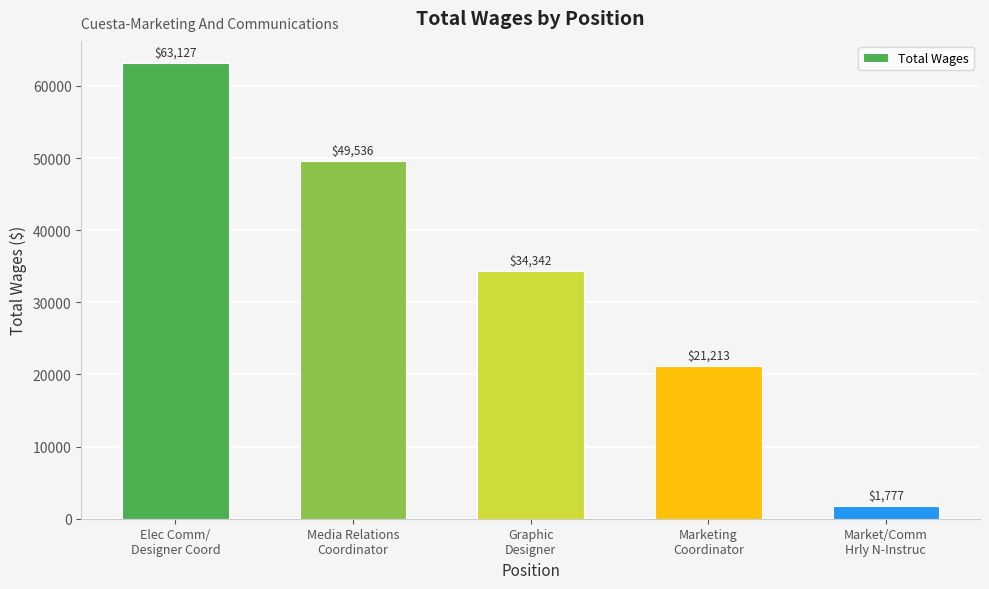

Reading right to left, extract all data points from this chart.

Market/Comm
Hrly N-Instruc=1777	Marketing
Coordinator=21213	Graphic
Designer=34342	Media Relations
Coordinator=49536	Elec Comm/
Designer Coord=63127